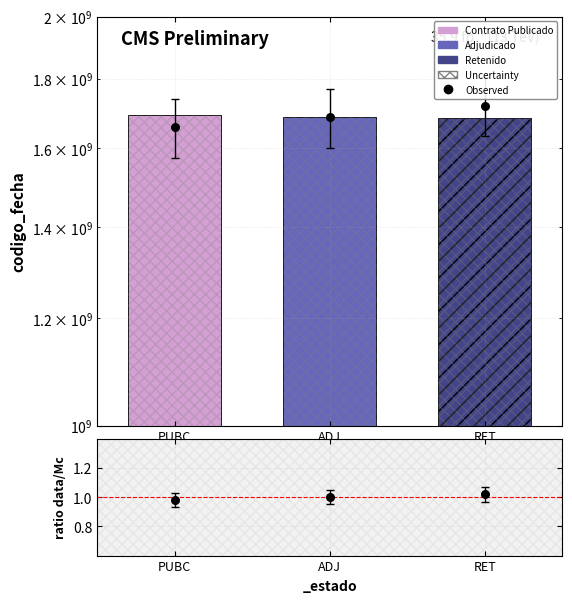

Which series reaches the maximum Y coordinate?

Observed